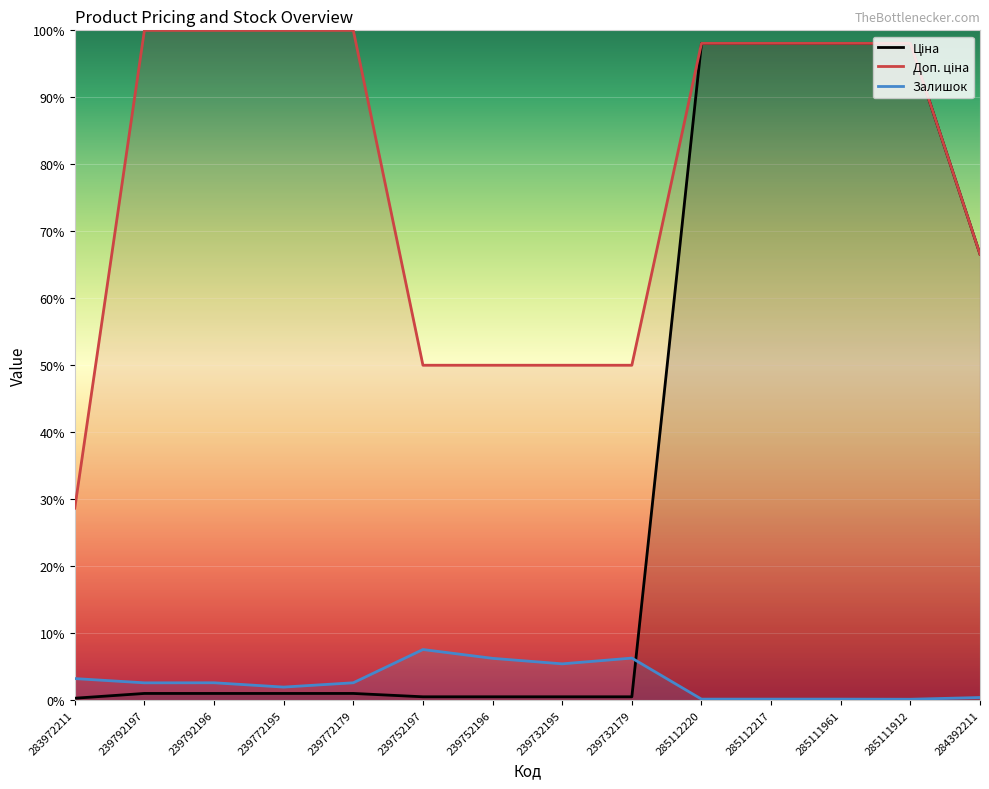

Count the number of categories in the chart.

14